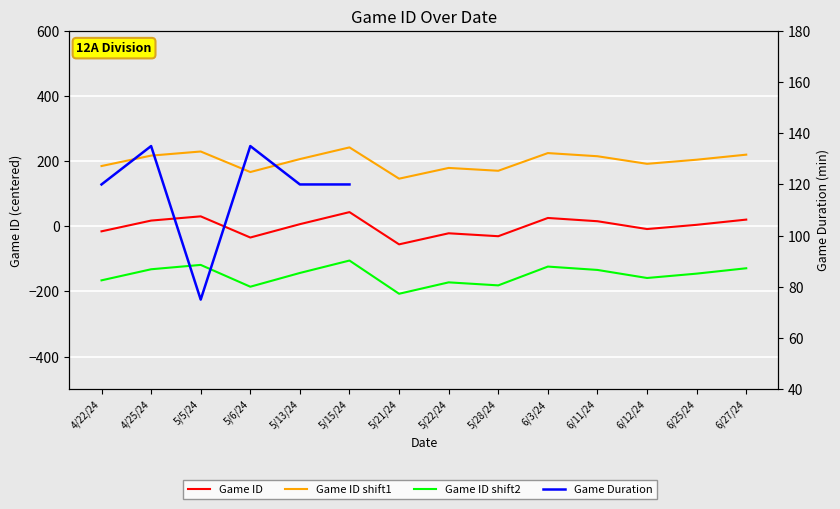

Which series changed the most between 4/22/24 and 6/25/24?

Game ID shift2